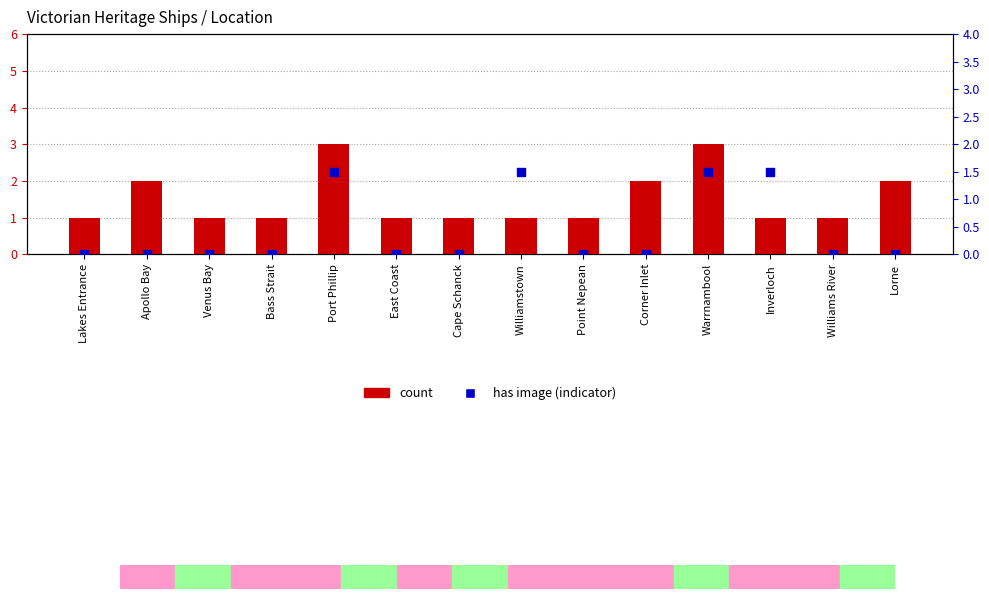

Which series has the largest total across all categories?

count